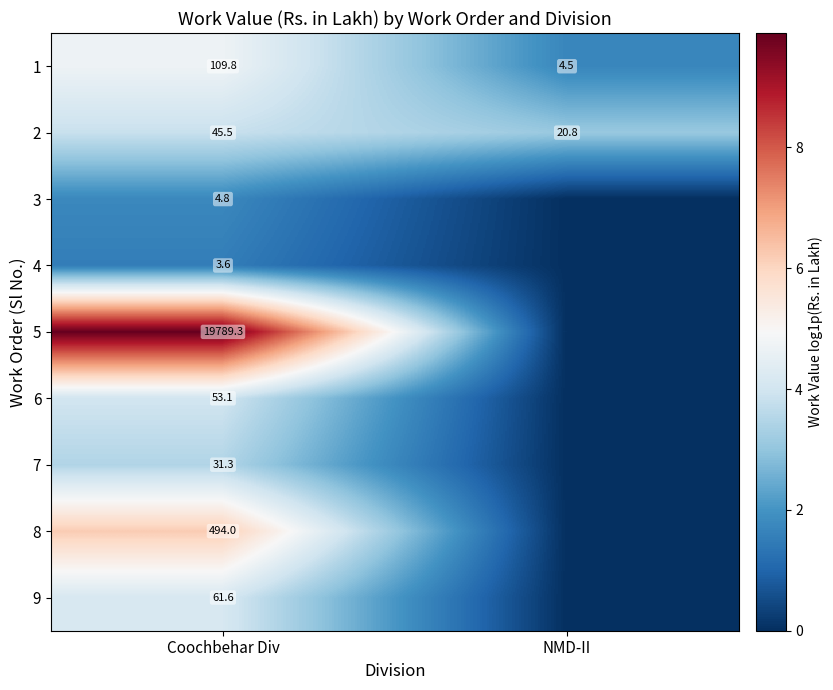

What is the difference between the 1 values at Coochbehar Div and NMD-II?

105.3